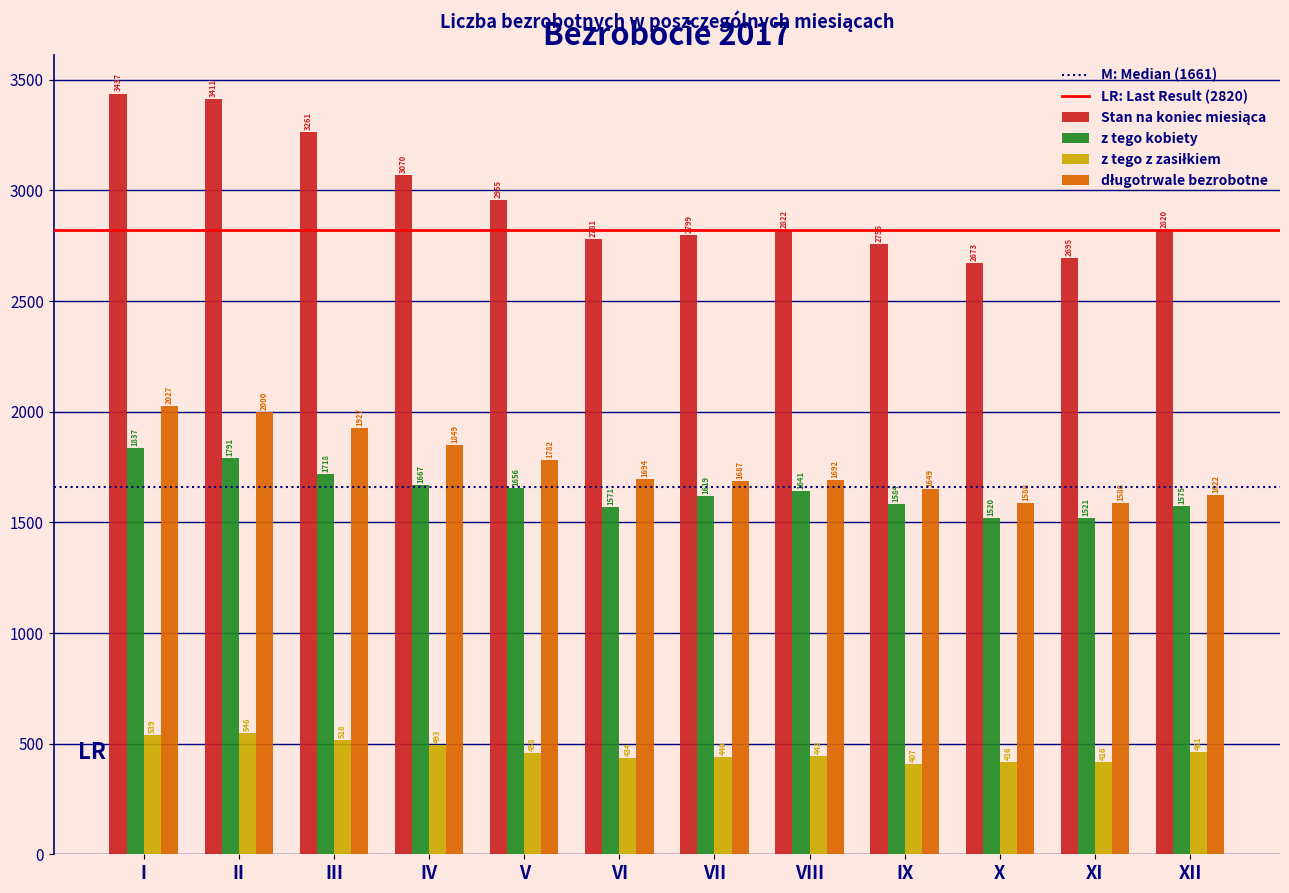

At how many categories does at least one series exceed 2669?

12